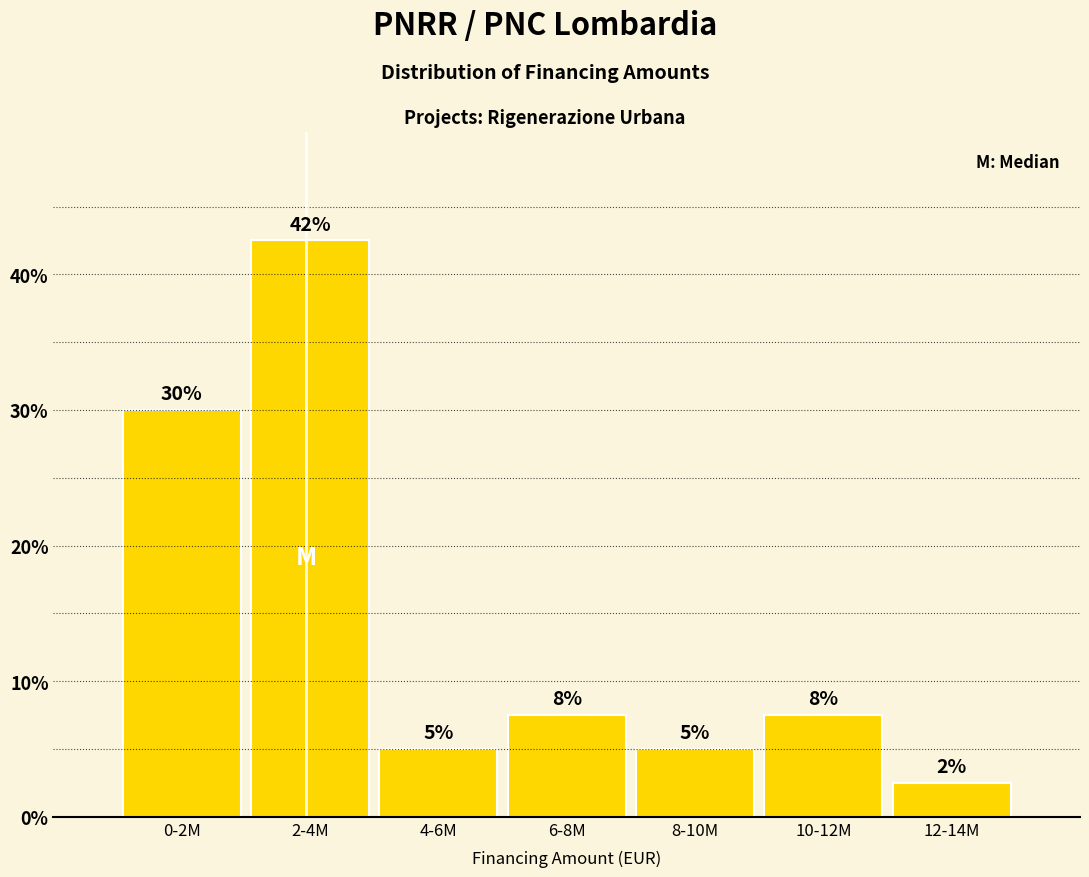

How many bars are there in total?

7